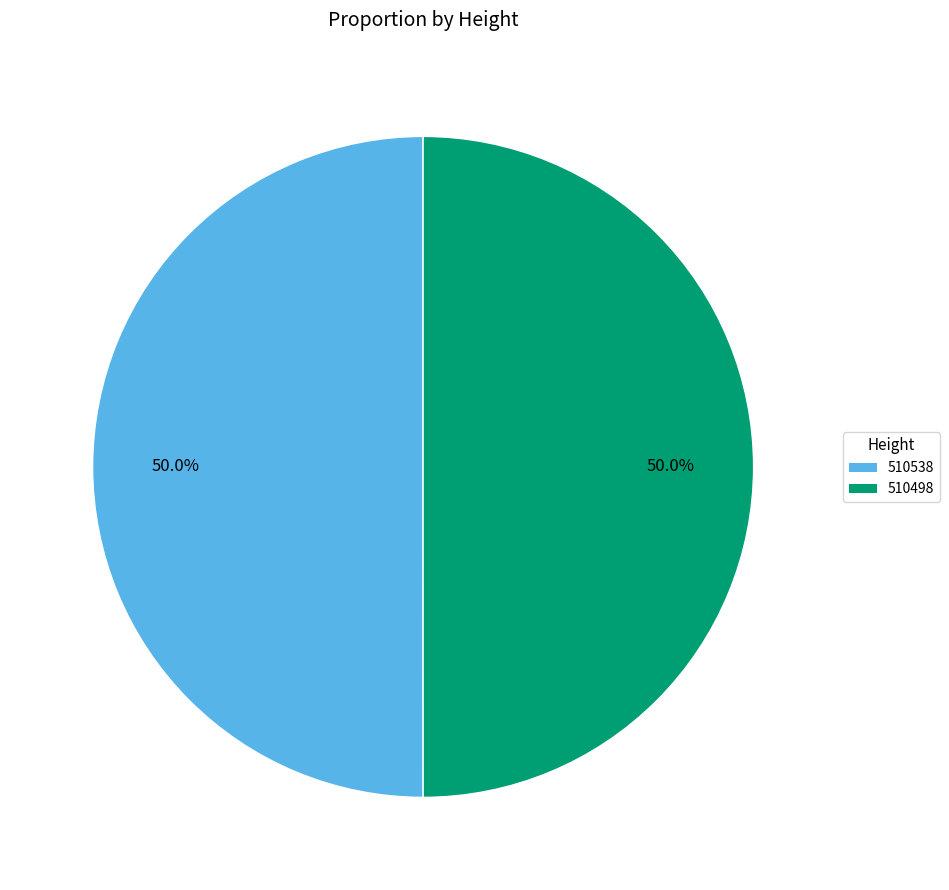

Approximately how many times larger is the value at 510498 compared to 510538?

1.0